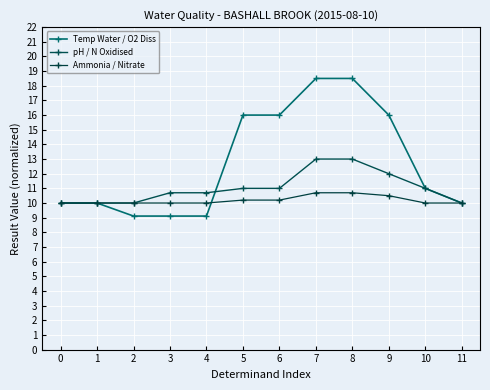

True or false: Ammonia / Nitrate has more than 0 interior local peaks.

False